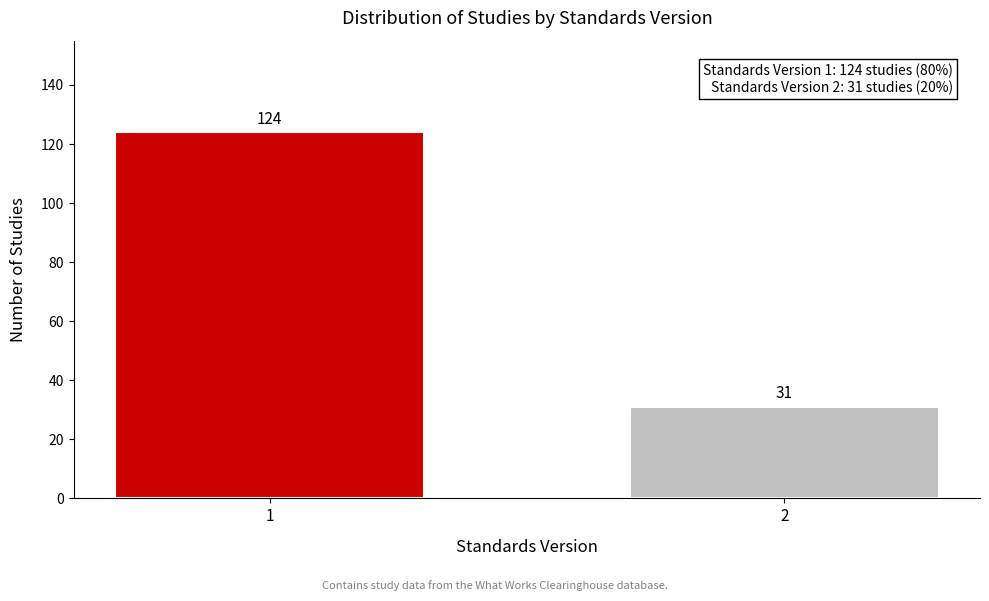

Reading left to right, extract all data points from this chart.

1=124	2=31